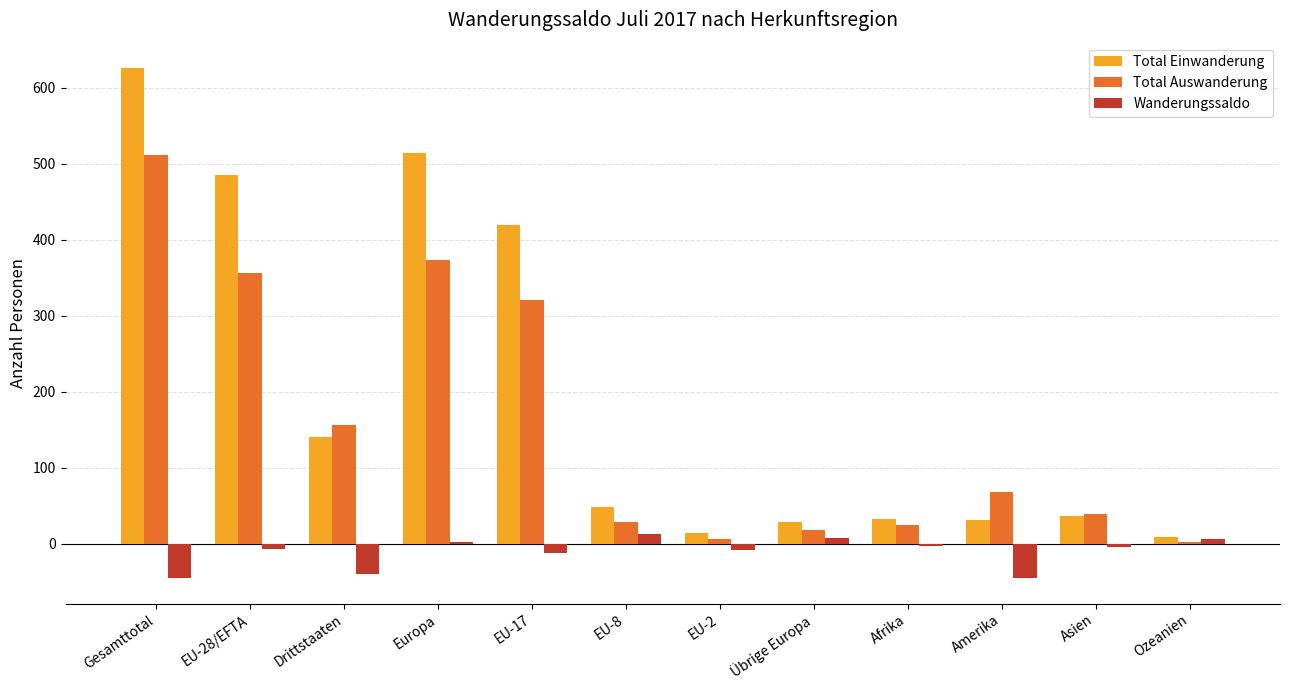

What is the average value of the Total Einwanderung series?

199